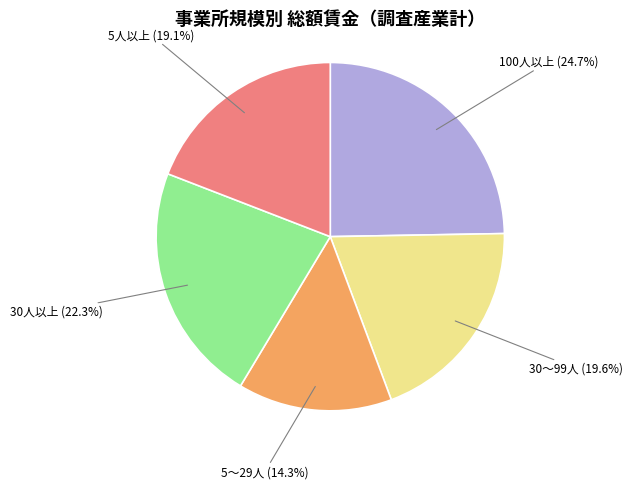

Does any single category account for the majority?

No